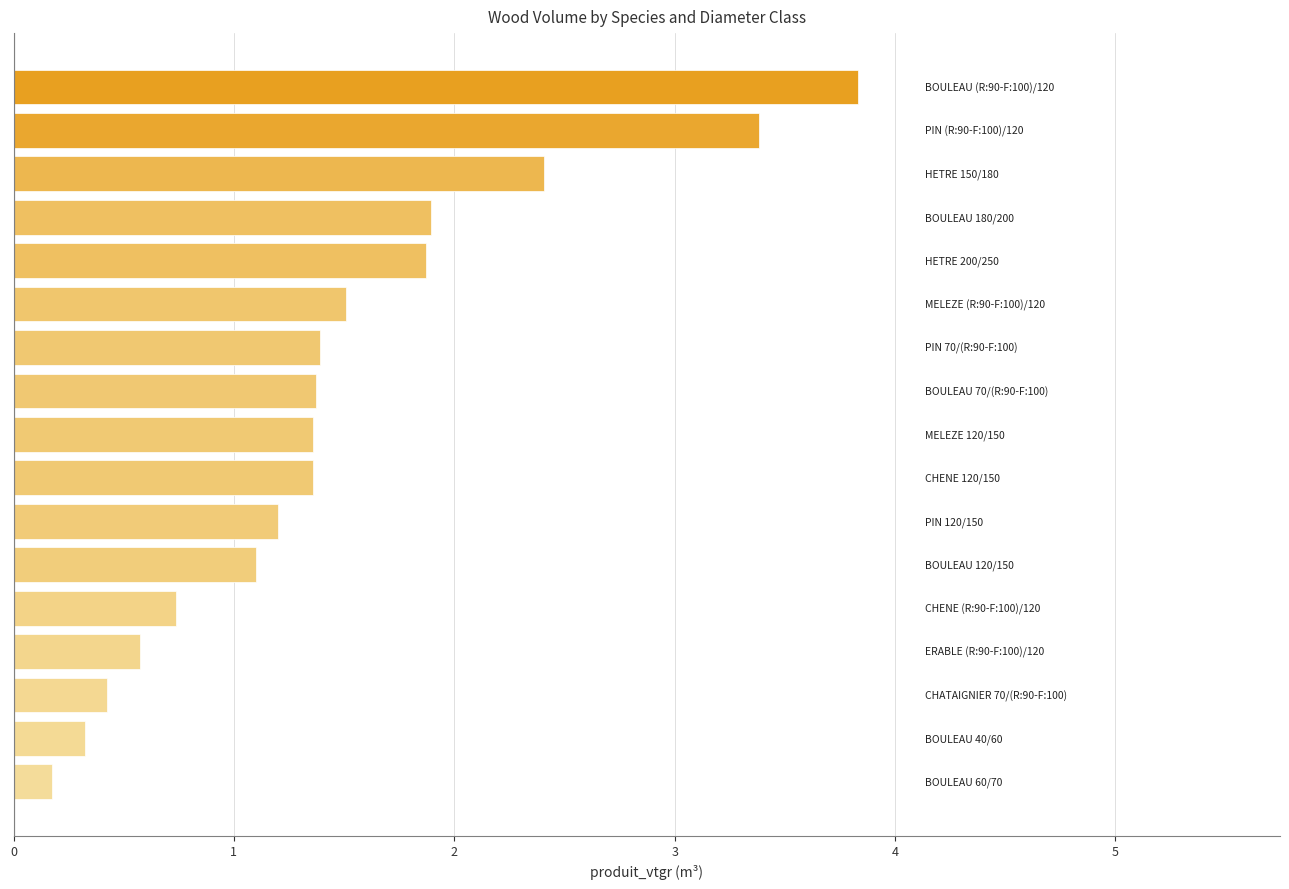

How many distinct data groups are displayed?

1